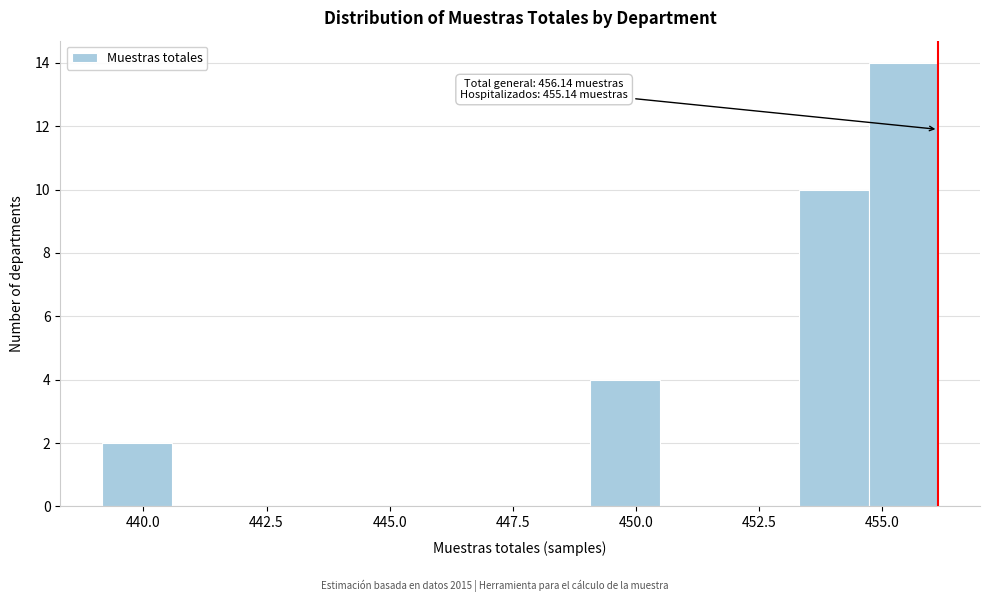

Read against the x-axis, roughly where is the centre of the tallest bar?

455.5